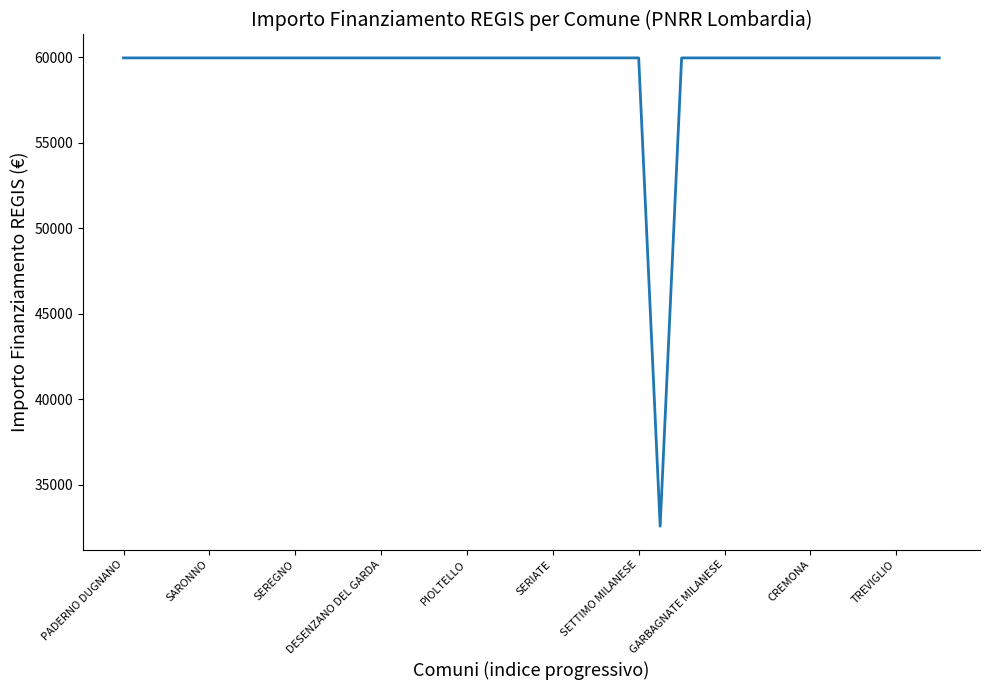

What is the difference between the maximum and minimum values?

27377